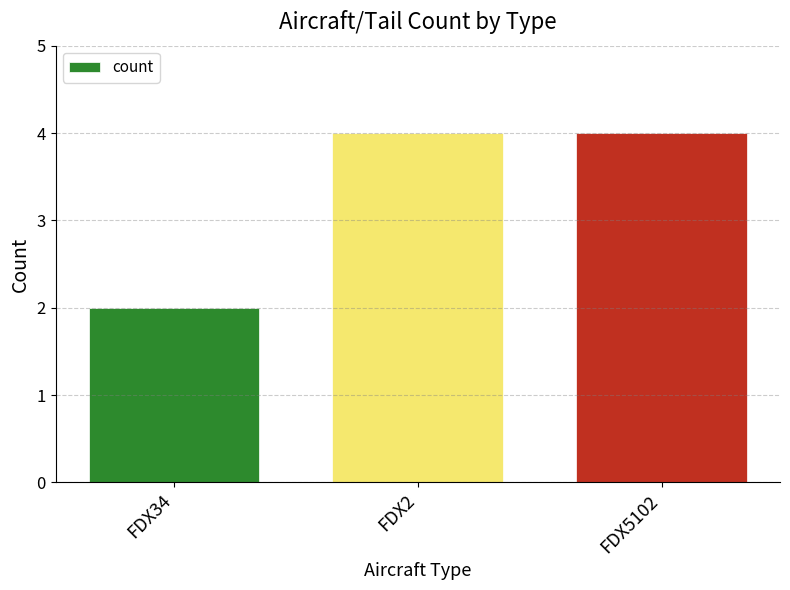

What is the label of the 1st bar from the left?

FDX34